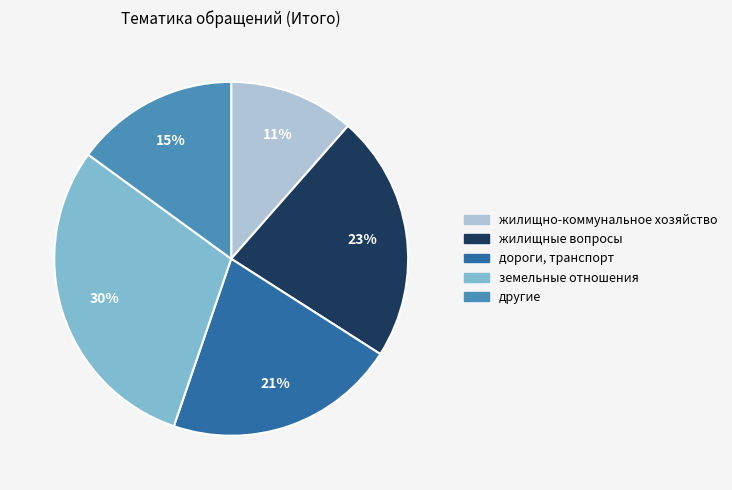

Is it true that другие is 7% of the pie?

False